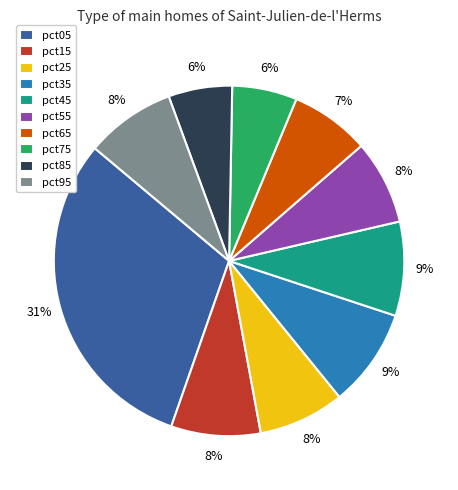

To the nearest percent, what is the difference between the pct65 and pct15 slice percentages?

1%